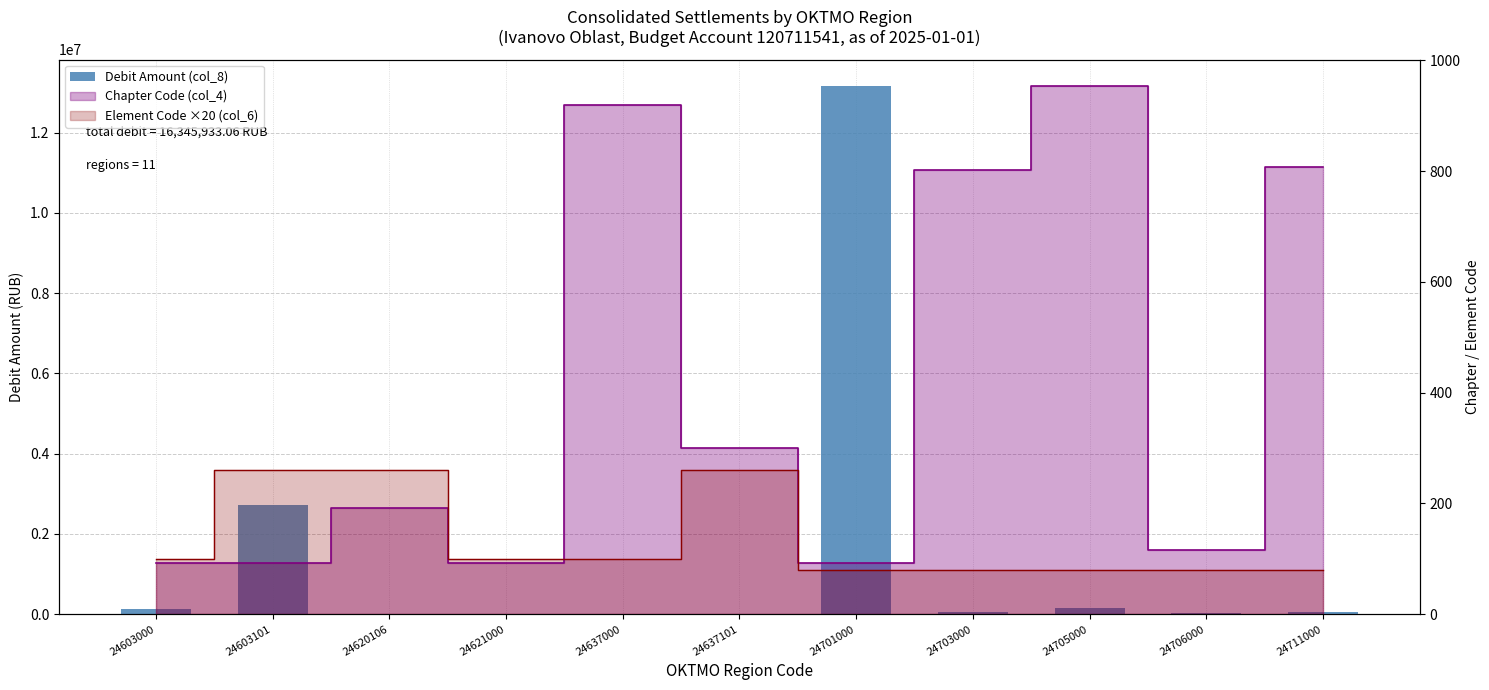

What is the value of the 9th bar from the left?

151800.0